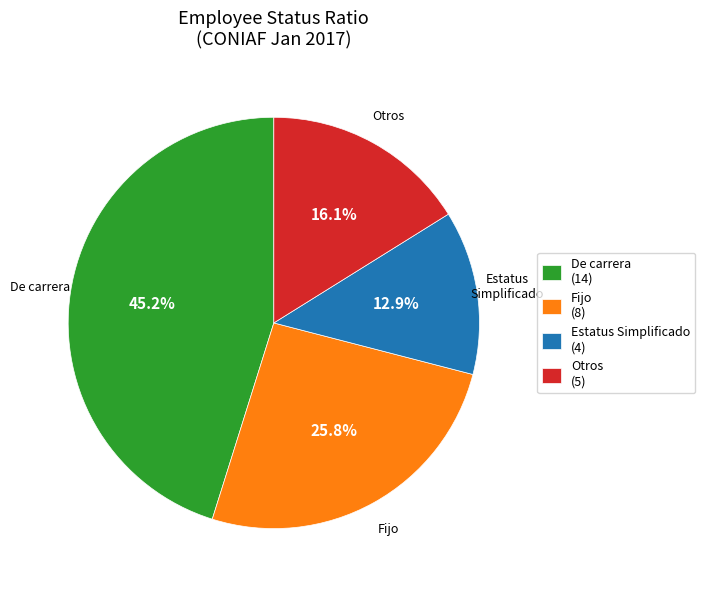

Rank the categories by value from lowest to highest.

Estatus Simplificado (4), Otros (5), Fijo (8), De carrera (14)